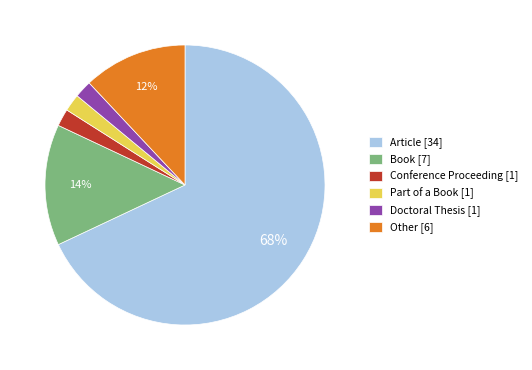

Is it true that Doctoral Thesis is 2% of the pie?

True